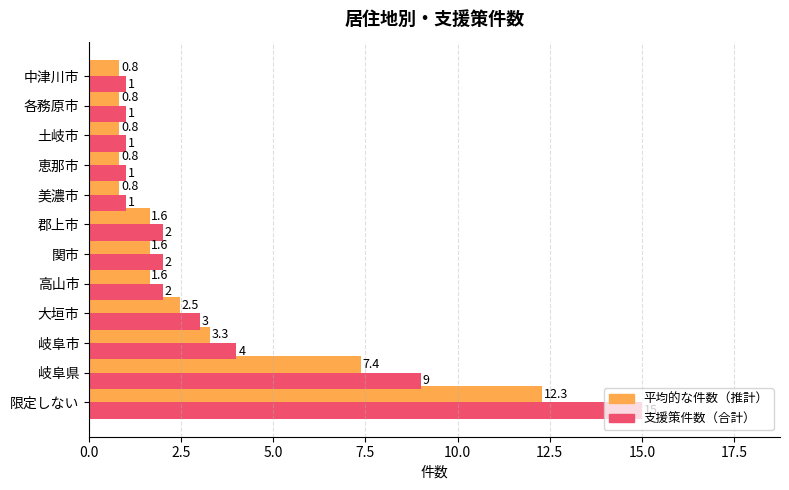

At which category is the sum across all series the highest?

限定しない